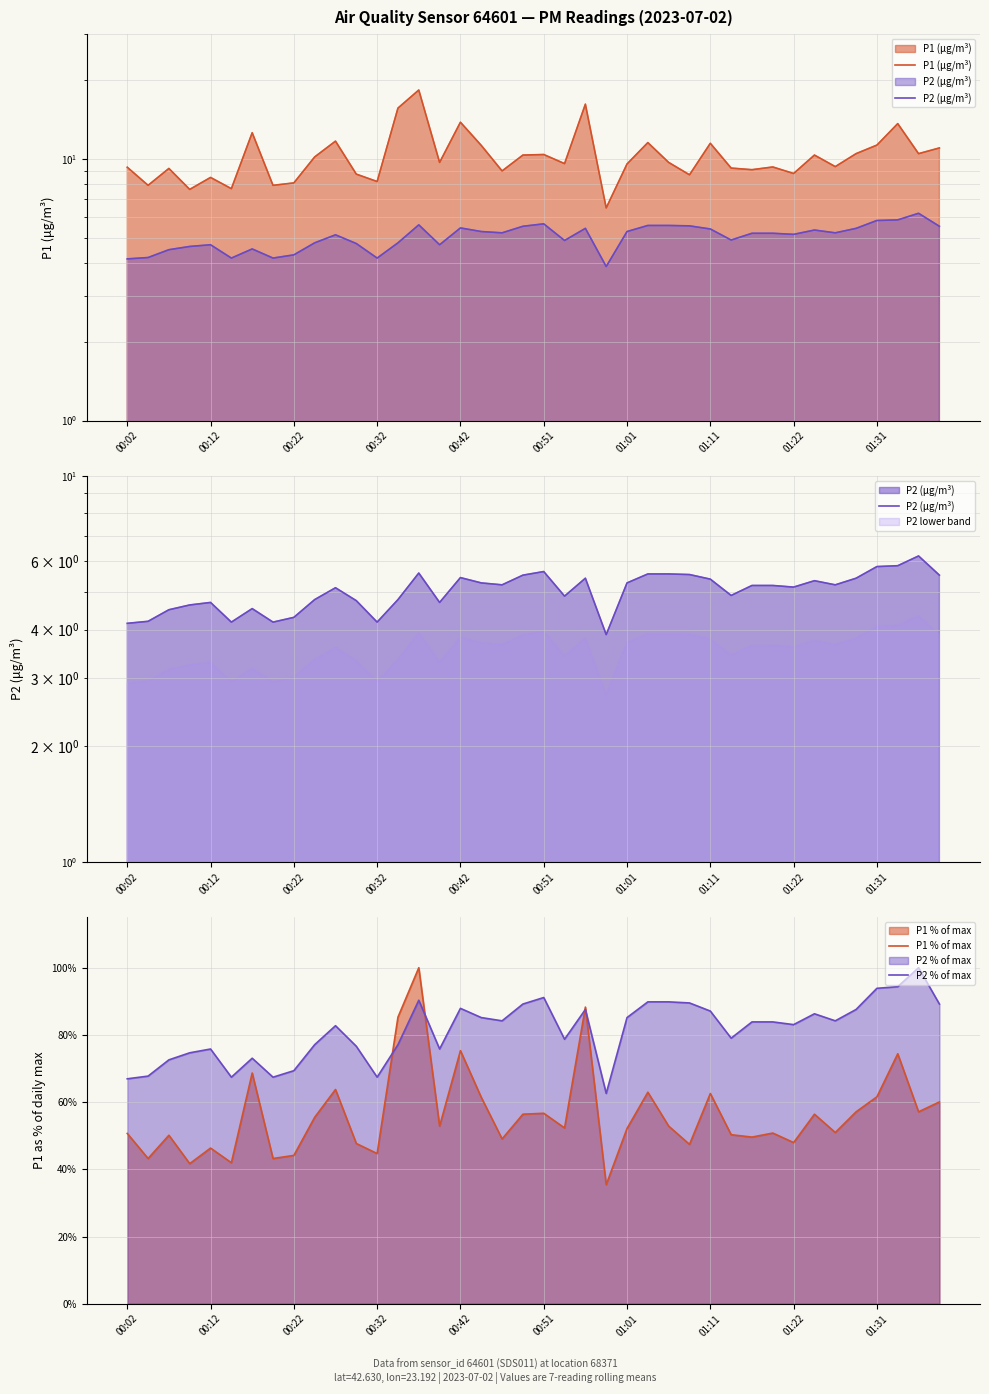

What position from the right is 33?

7